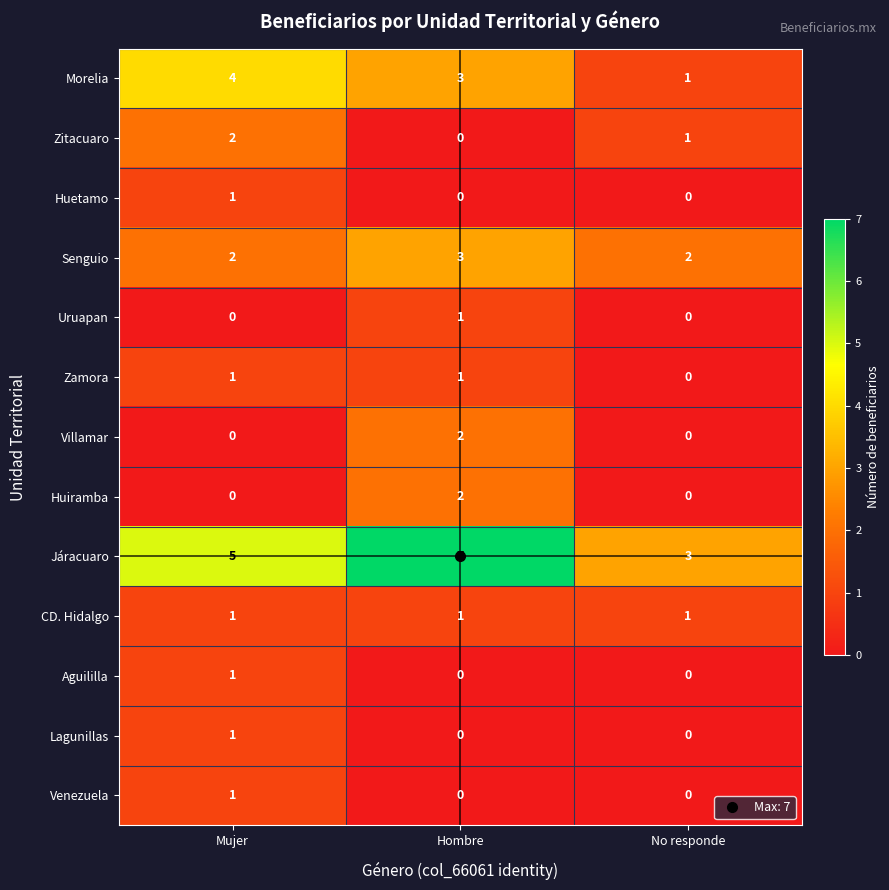

Which series changed the most between Mujer and No responde?

Morelia